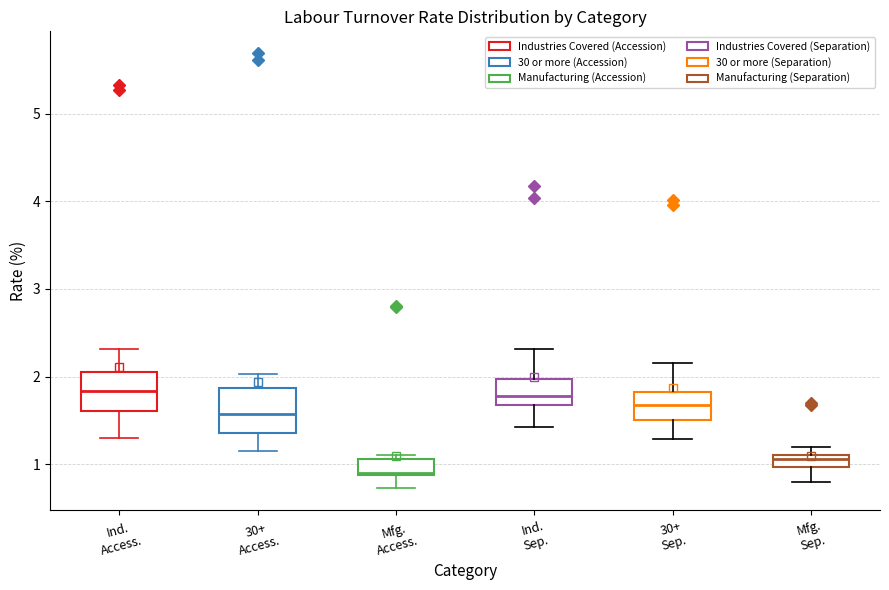

Where does the lower whisker of the box for 30+ Sep. end on the y-axis? The values are not printed on the chart, so give them approximately, as read against the axis.

1.3